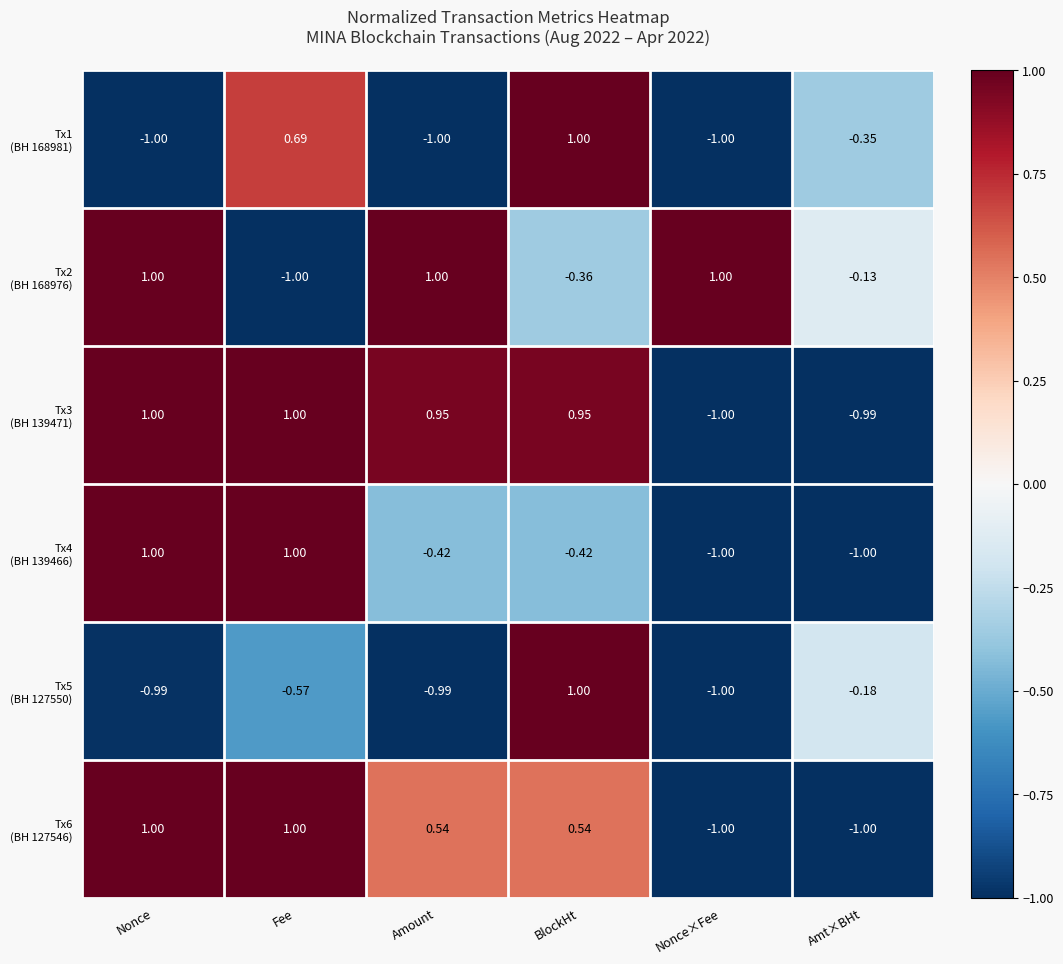

What is the difference between the highest and lowest values at Fee?

2.0